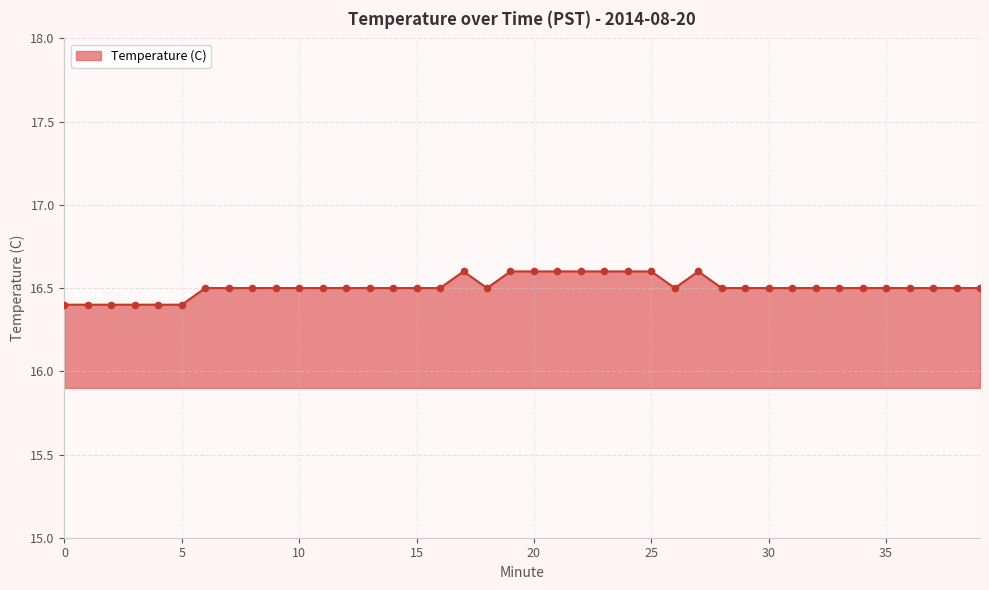

What is the greatest value displayed?

16.6